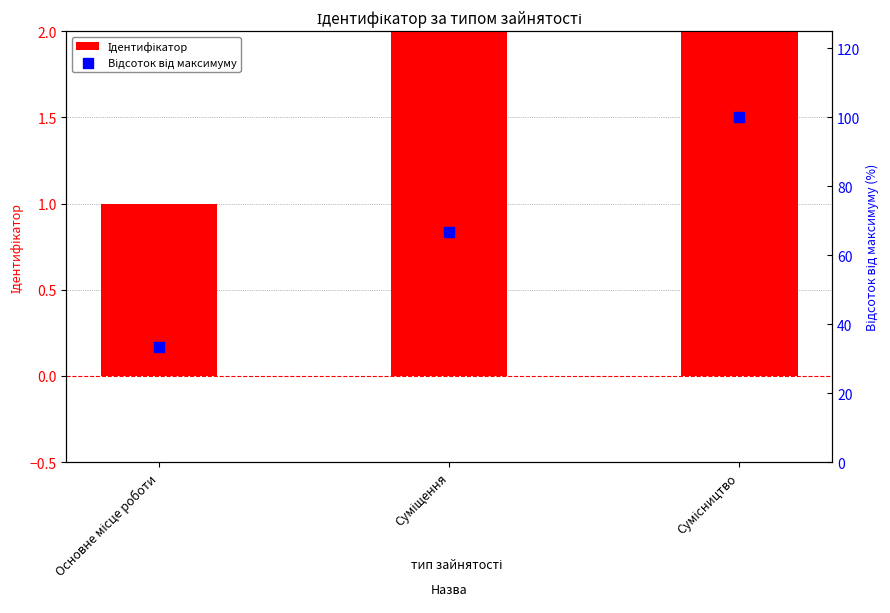

At which category is the sum across all series the highest?

Сумісництво